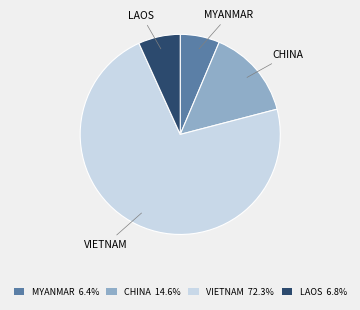

Count the number of slices in the pie.

4